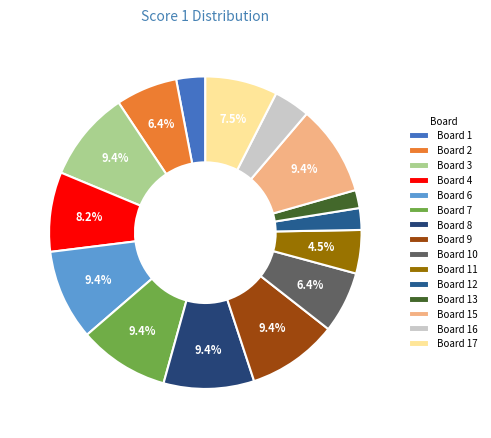

Does any single category account for the majority?

No